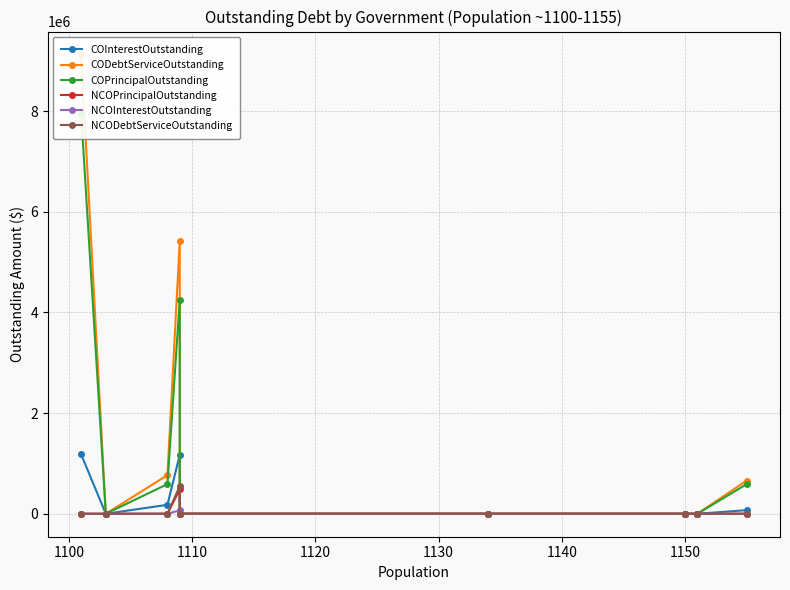

The COInterestOutstanding series shows 276639.4 at 1110. True or false?

False